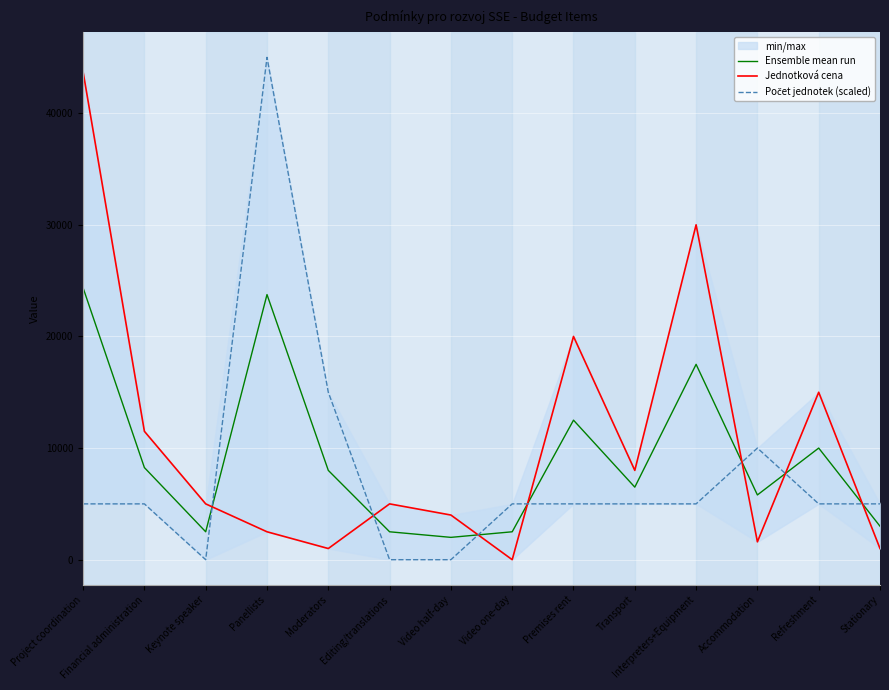

Rank the series by their average value, from lowest to highest.

Počet jednotek (scaled), Ensemble mean run, Jednotková cena